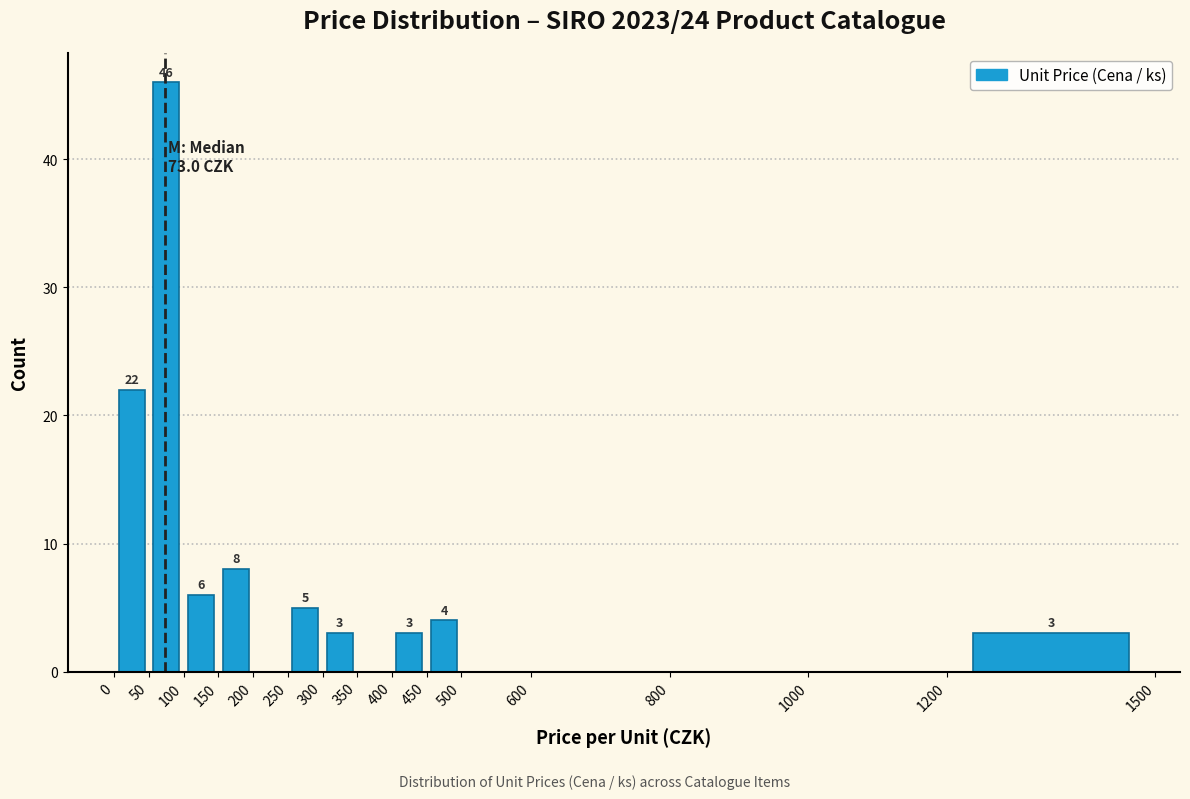

Which range on the x-axis has the tallest bar?

50 to 100